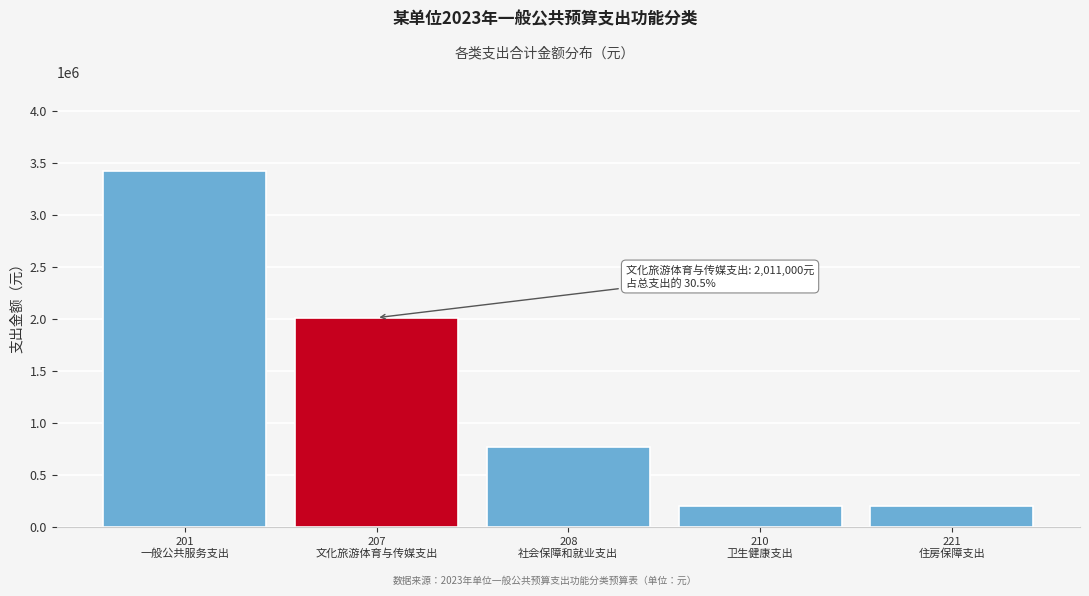

Reading right to left, transcribe all the data shown in this chart.

200000	200000	769000	2011000	3419800